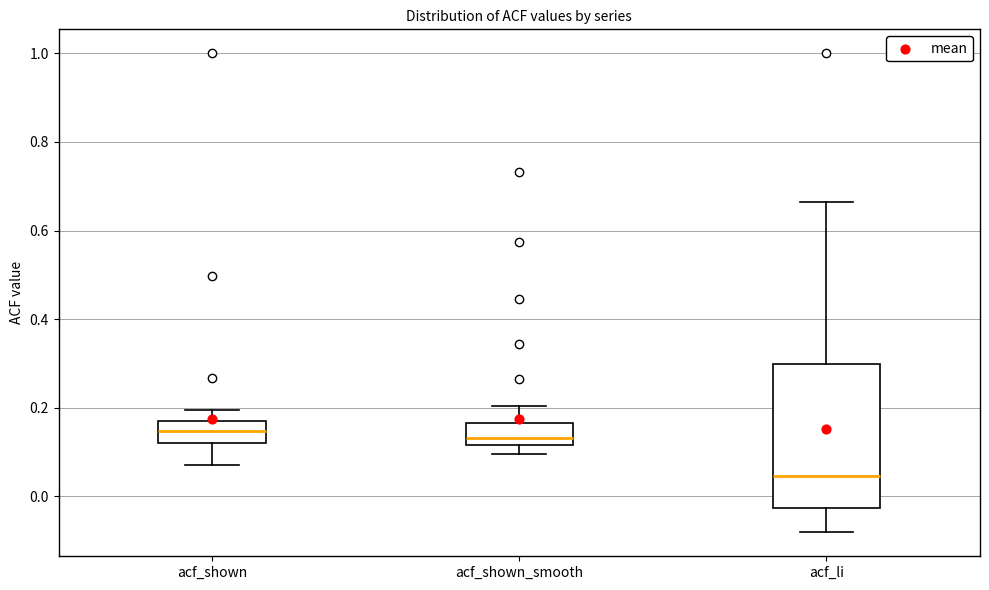

Comparing the boxes themselves (not the whiskers), which one is the tallest?

acf_li